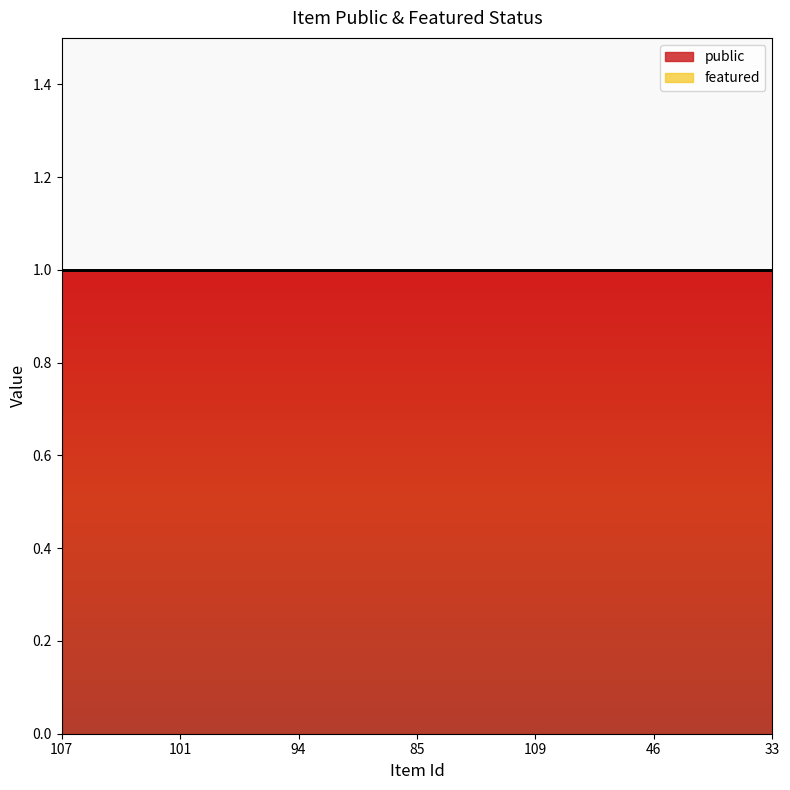

Which series has the widest spread of values?

public